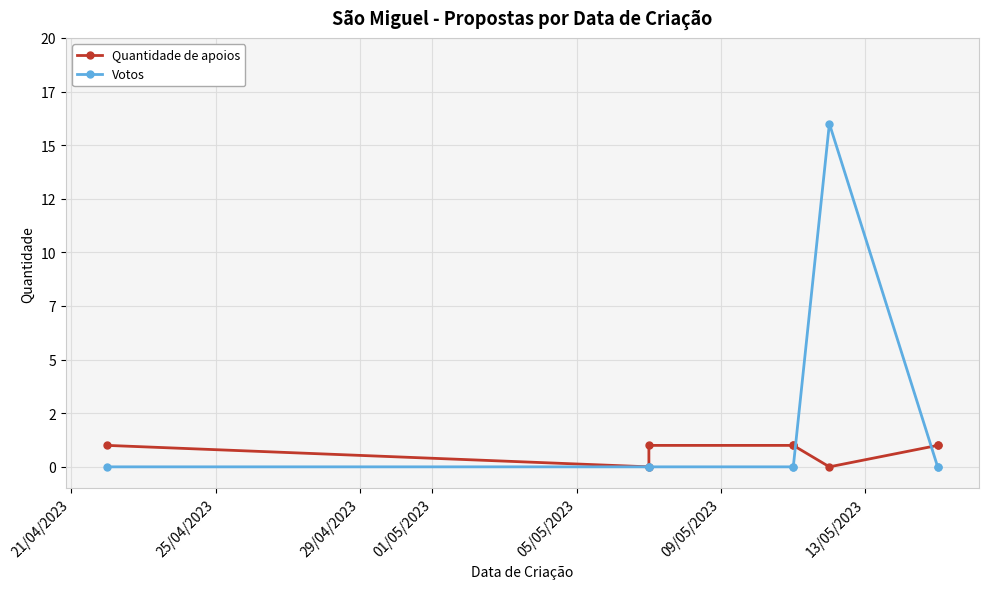

What is the total value across all series at 29/04/2023?

1